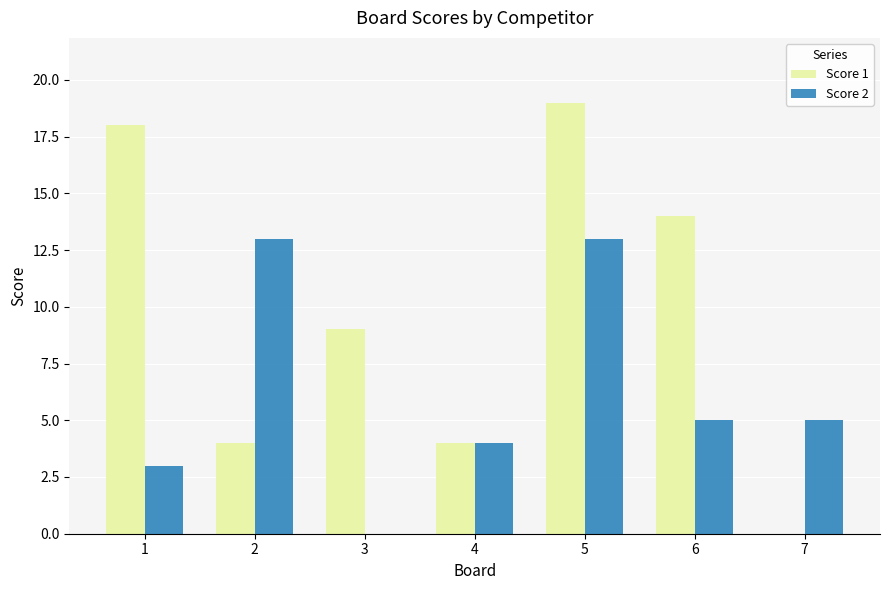

What is the difference between the Score 2 values at 6 and 1?

2